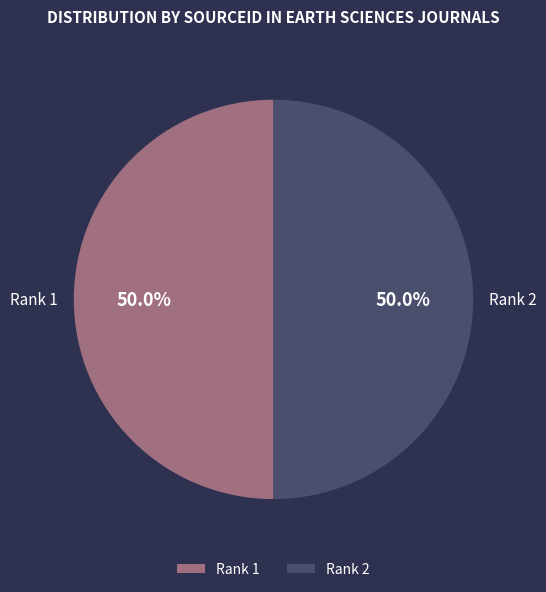

What percentage is NOT represented by Rank 2?

50.0%